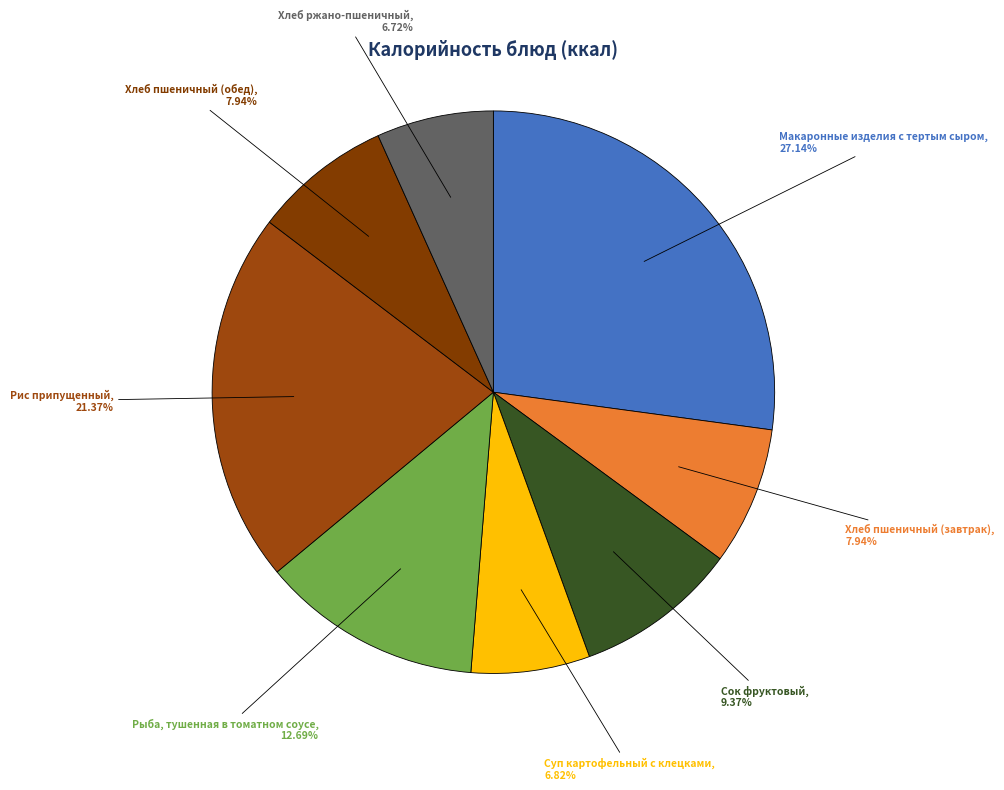

How many slices are in this pie chart?

8